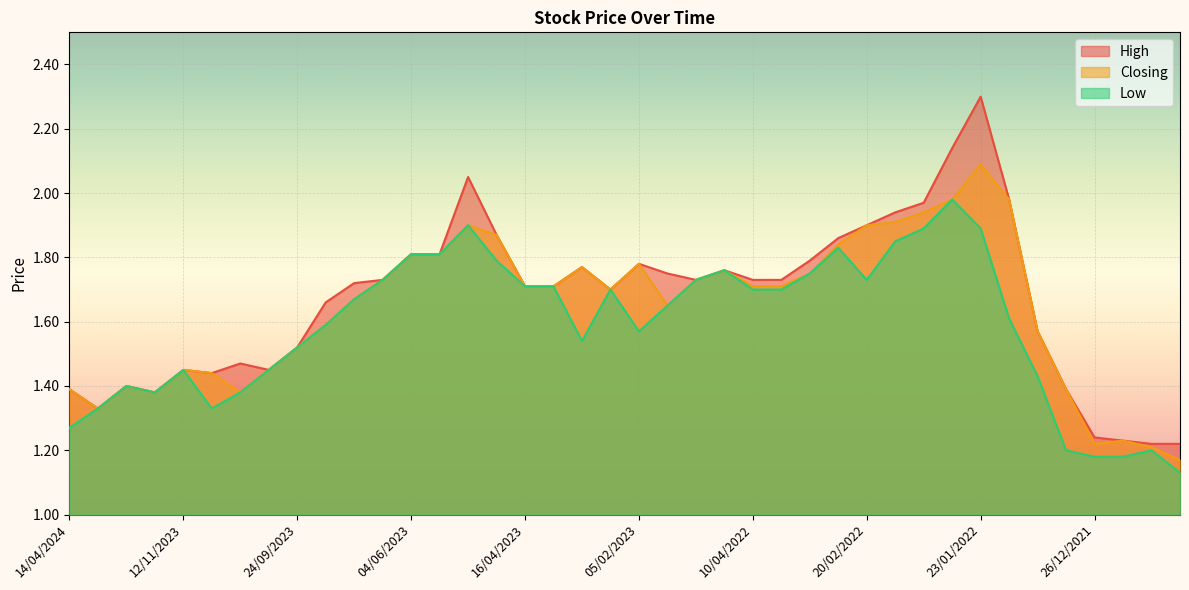

Rank the series by their average value, from lowest to highest.

Low, Closing, High